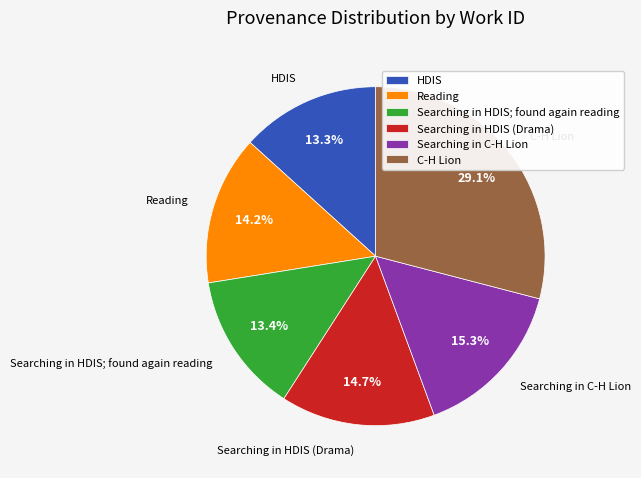

What is the ratio of the value at HDIS to the value at Searching in HDIS (Drama)?

0.9